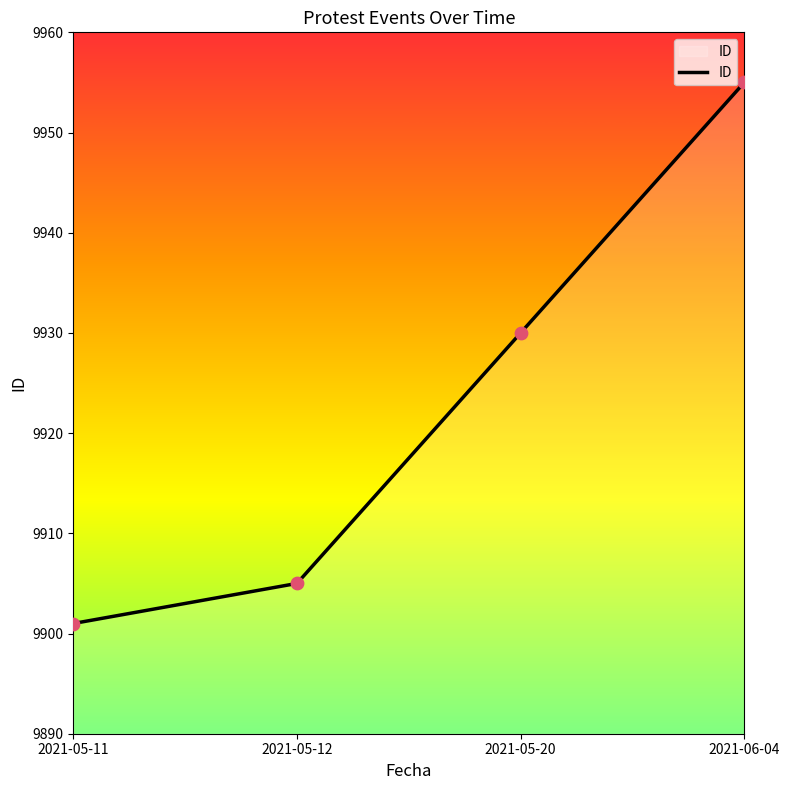

What is the change in value from 2021-05-12 to 2021-05-20?

+25